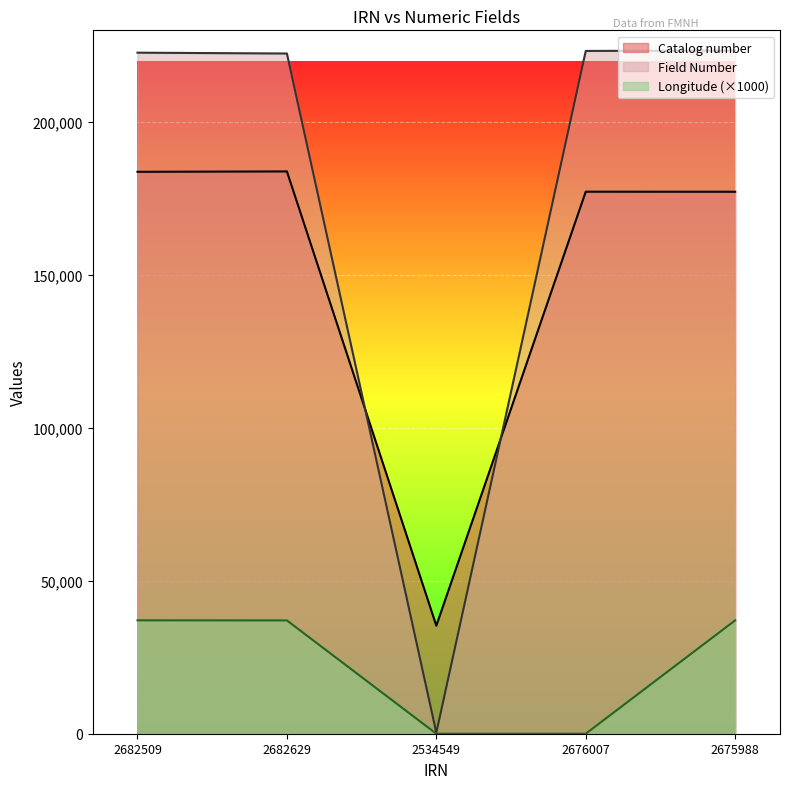

What is the total value across all series at 2682509?

443506.3